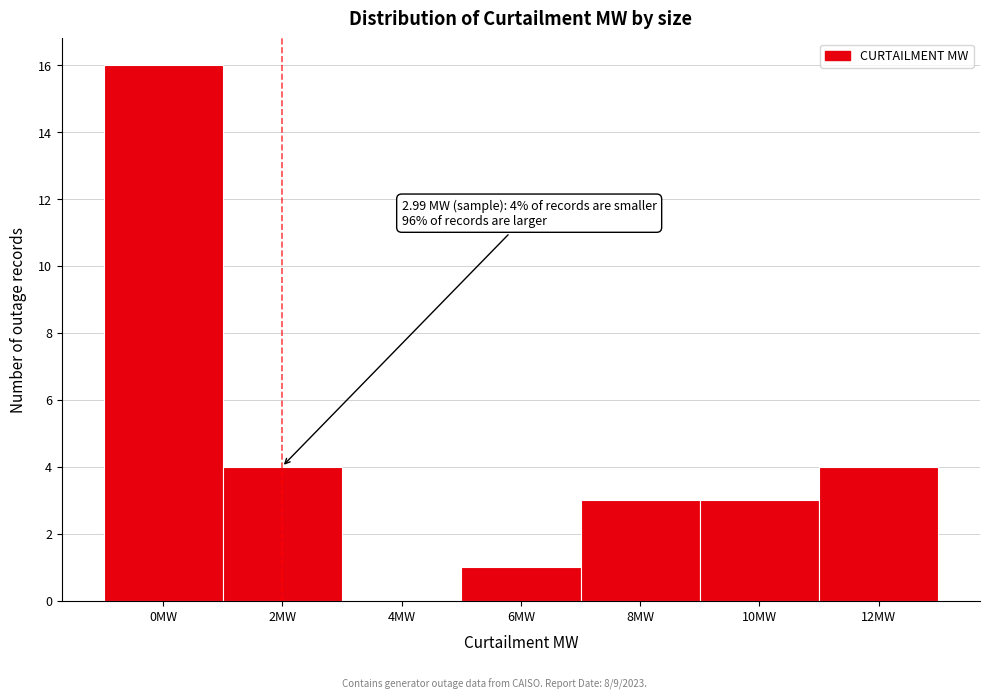

Reading left to right, extract all data points from this chart.

0MW=16	2MW=4	4MW=0	6MW=1	8MW=3	10MW=3	12MW=4